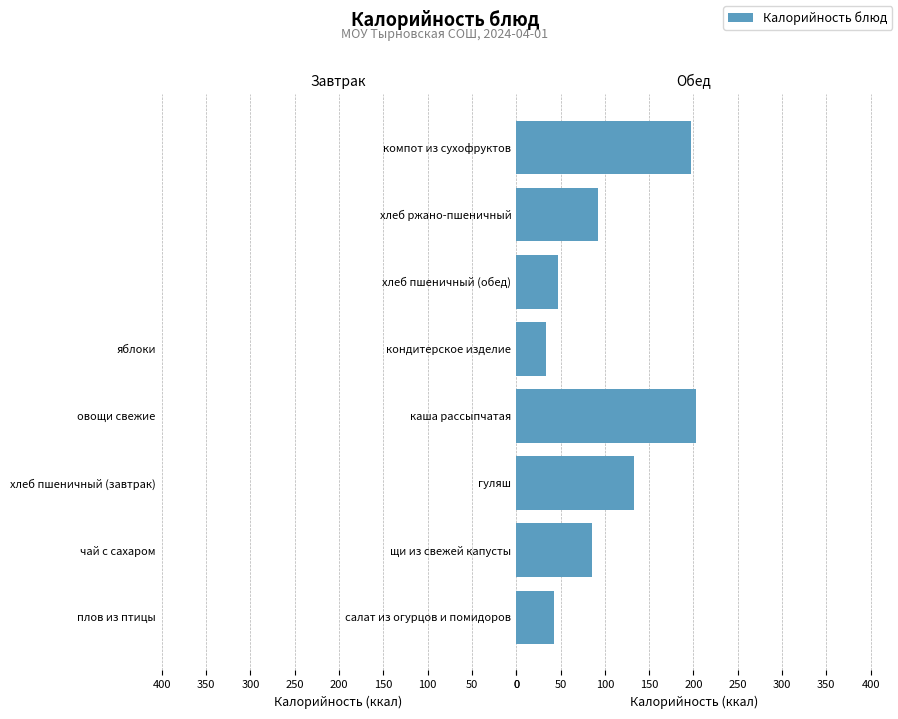

What is the total value across all series at 50?

45.0